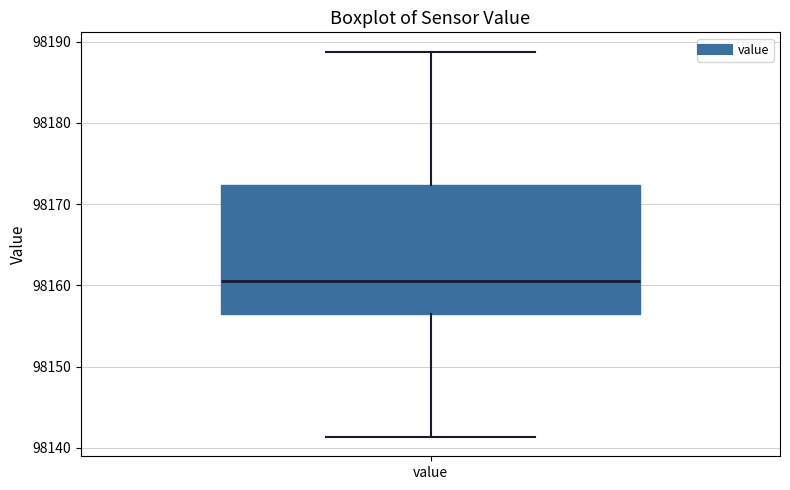

Read this box plot against the y-axis: the position of the median line, the range covered by the box, and the ends of both whiskers. The values are not printed on the chart, so give them approximately, as read against the axis.

median 98161, box 98156 to 98172, whiskers 98141 to 98189